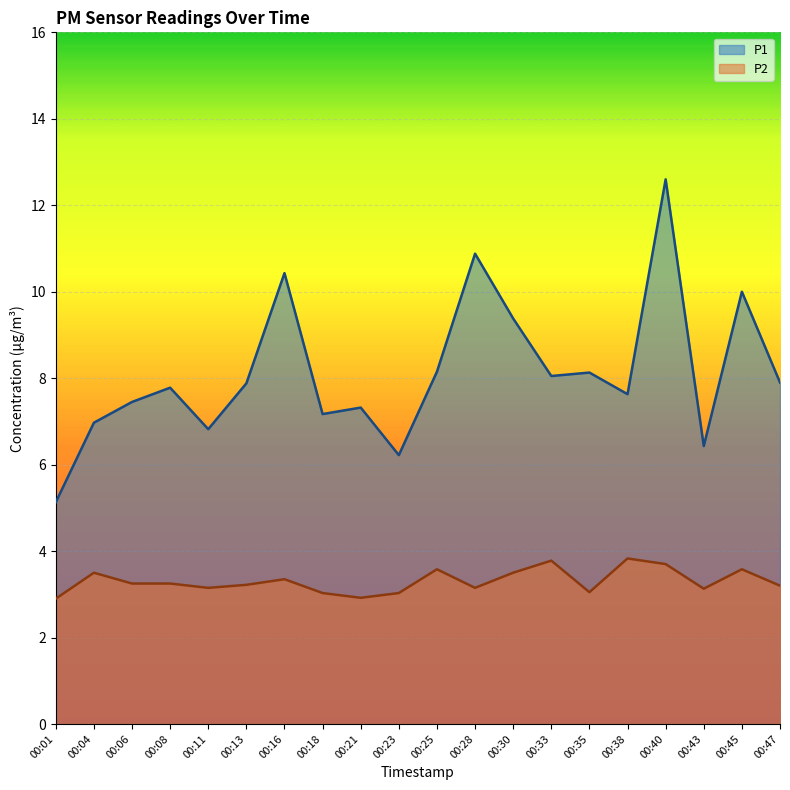

How many lines are shown in the chart?

2